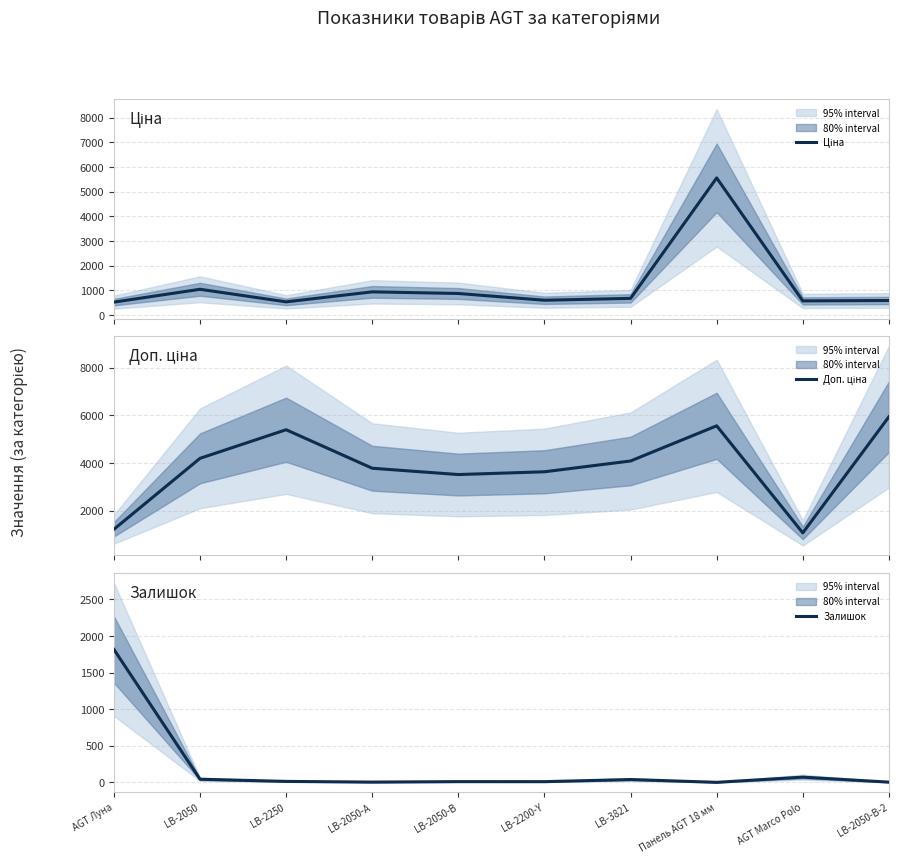

Rank the series at LB-2250 from lowest to highest value.

Залишок, Ціна, Доп. ціна